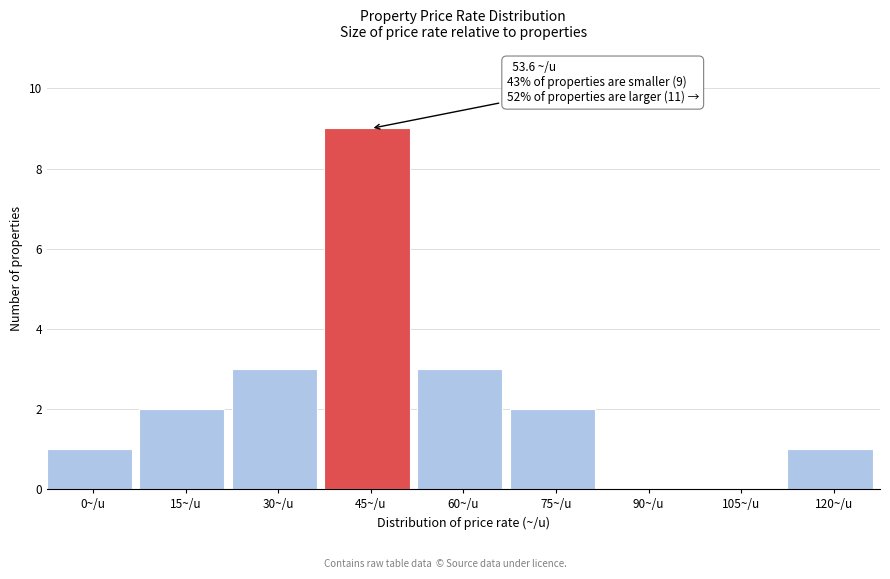

Reading left to right, transcribe all the data shown in this chart.

0~/u=1	15~/u=2	30~/u=3	45~/u=9	60~/u=3	75~/u=2	90~/u=0	105~/u=0	120~/u=1